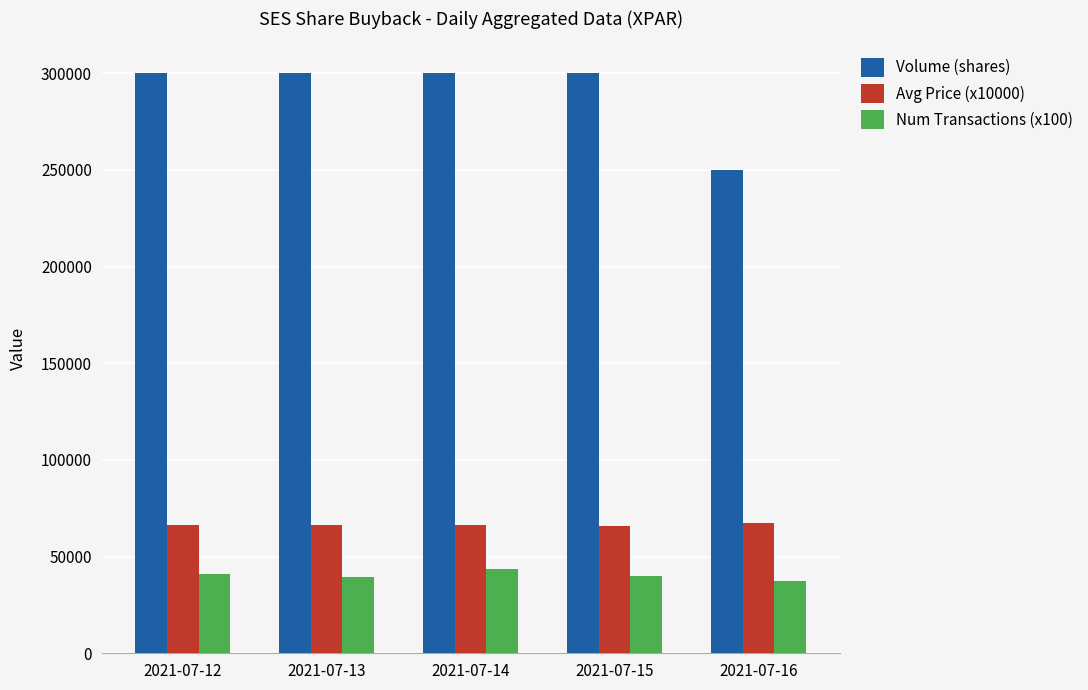

The value of Volume (shares) at 2021-07-13 is 441142. True or false?

False